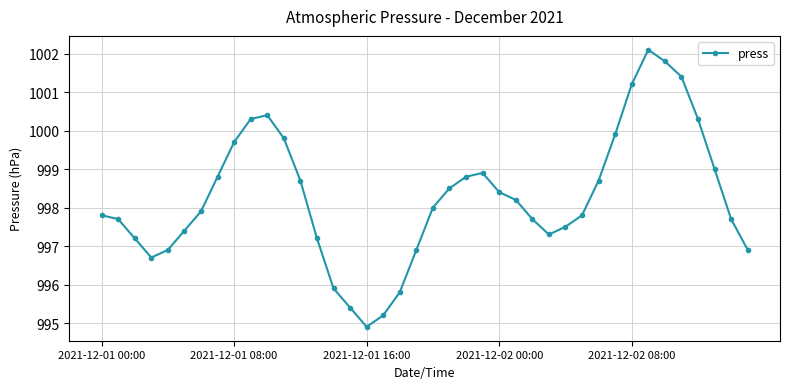

Does the chart have visible grid lines?

Yes